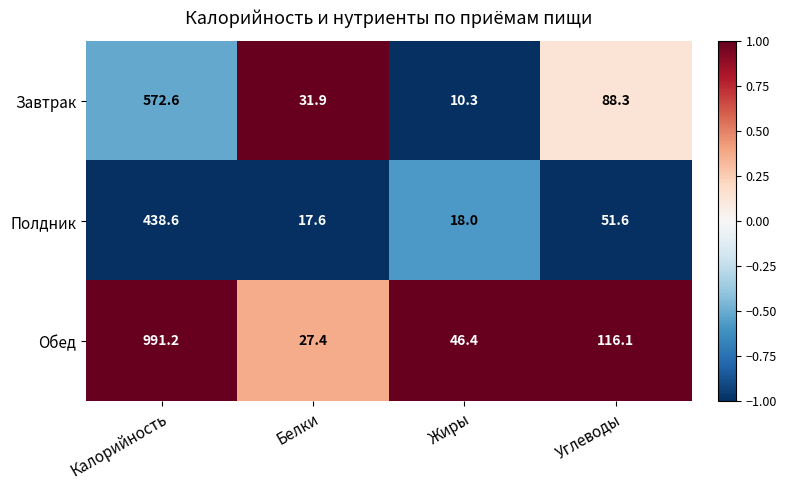

Count the number of data series in this chart.

3